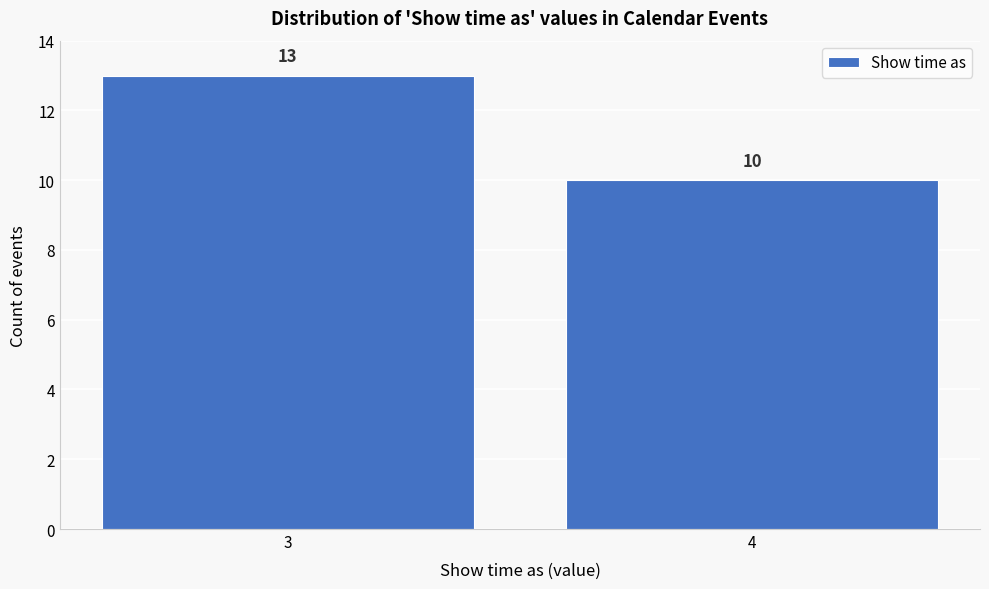

Reading left to right, what are all the values shown in this chart?

3=13	4=10